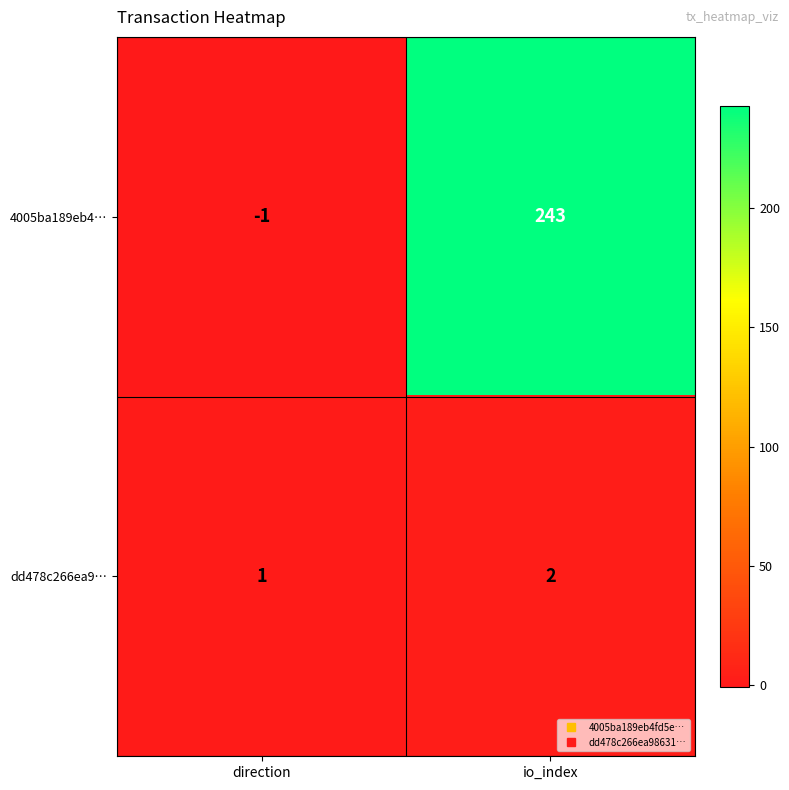

What is the average value of the 4005ba189eb4… series?

121